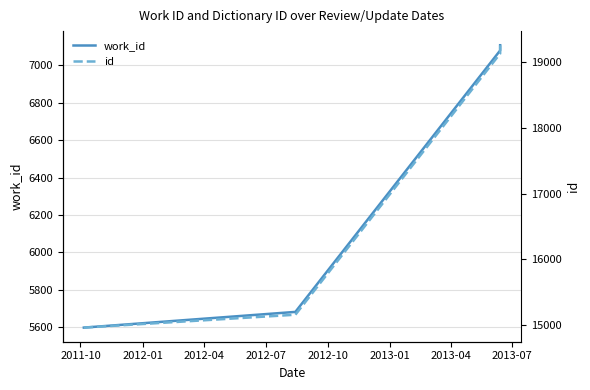

Rank the series at 2012-07 from lowest to highest value.

work_id, id